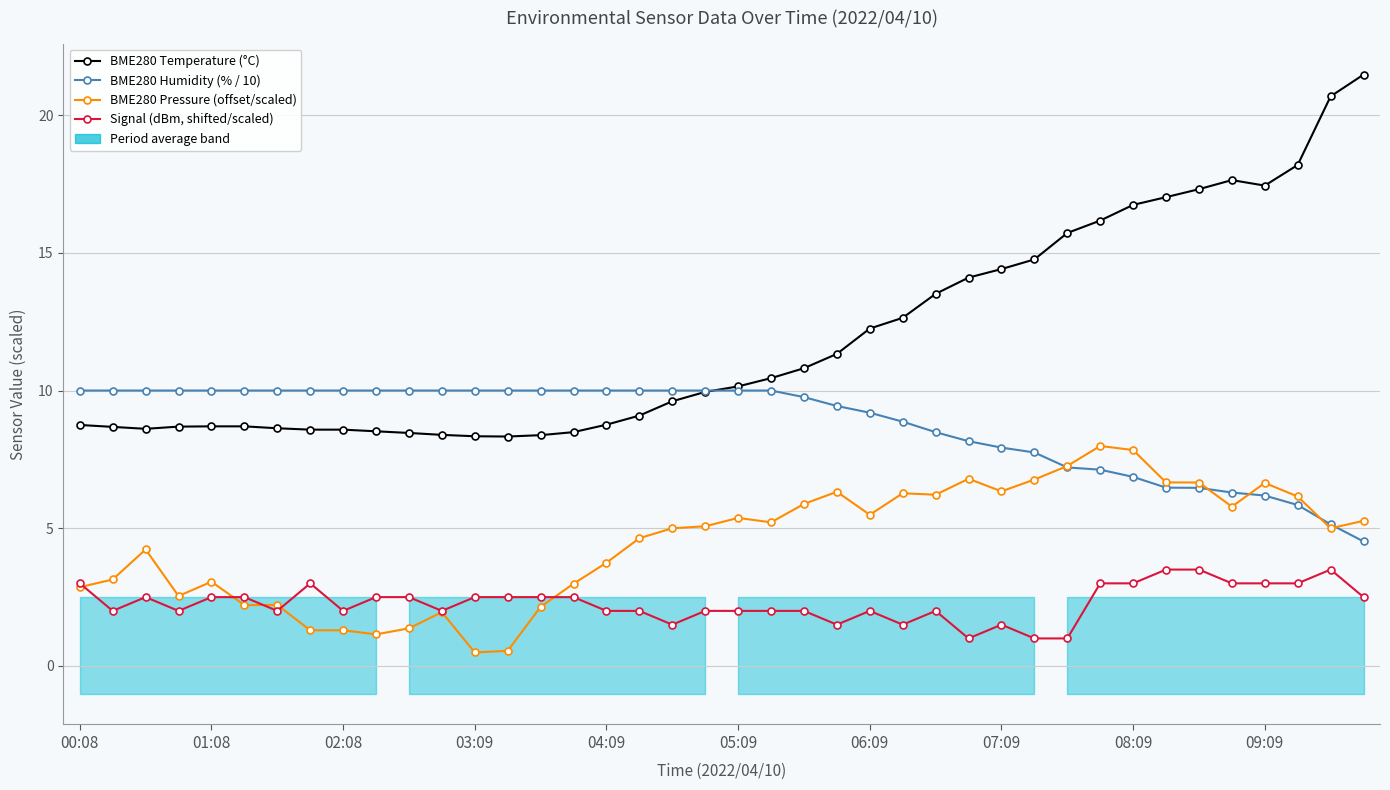

Which category has the lowest value in the Signal (dBm, shifted/scaled) series?

27